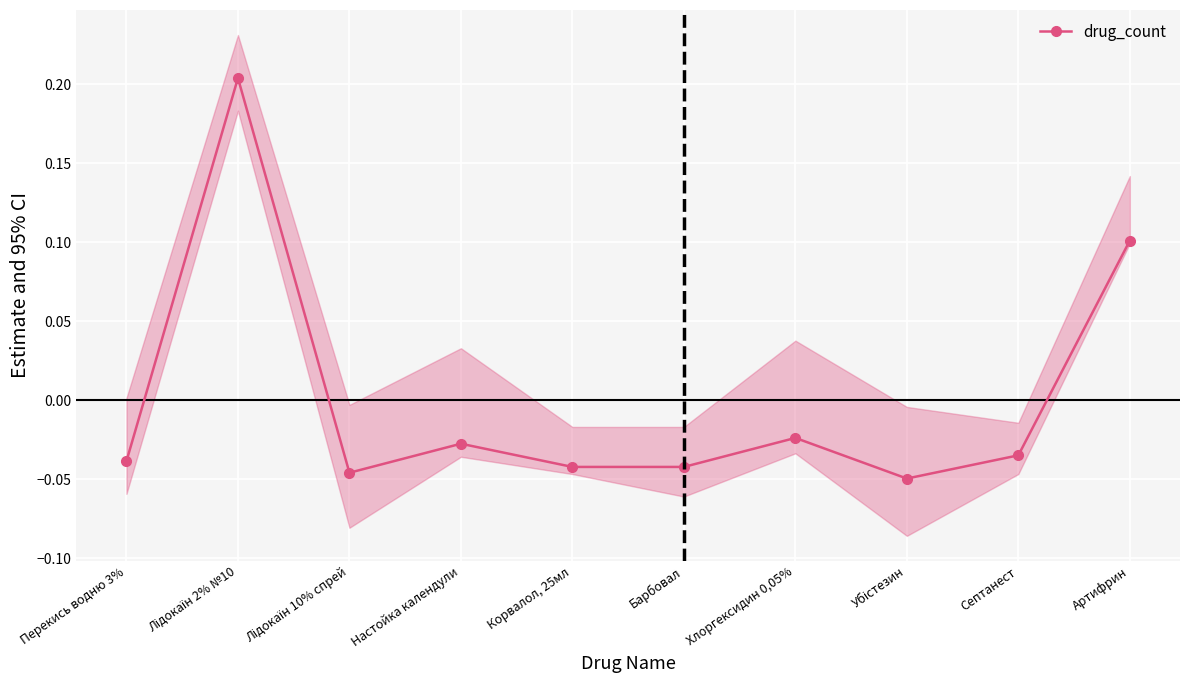

How many points are higher than both their immediate neighbors (excluding endpoints)?

3